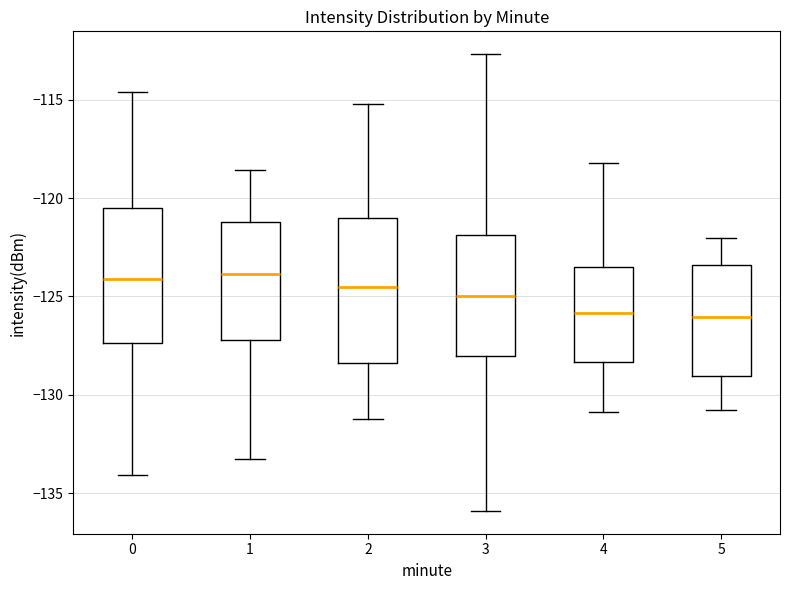

Reading left to right, transcribe this box plot: for each box, give where its median line is, the range the box spans, and where its two whiskers end, as read against the y-axis. The values are not printed on the chart, so give them approximately, as read against the axis.

0: median -124.0, box -127.5 to -120.5, whiskers -134.0 to -114.5
1: median -124.0, box -127.0 to -121.0, whiskers -133.5 to -118.5
2: median -124.5, box -128.5 to -121.0, whiskers -131.0 to -115.0
3: median -125.0, box -128.0 to -122.0, whiskers -136.0 to -112.5
4: median -126.0, box -128.5 to -123.5, whiskers -131.0 to -118.0
5: median -126.0, box -129.0 to -123.5, whiskers -131.0 to -122.0